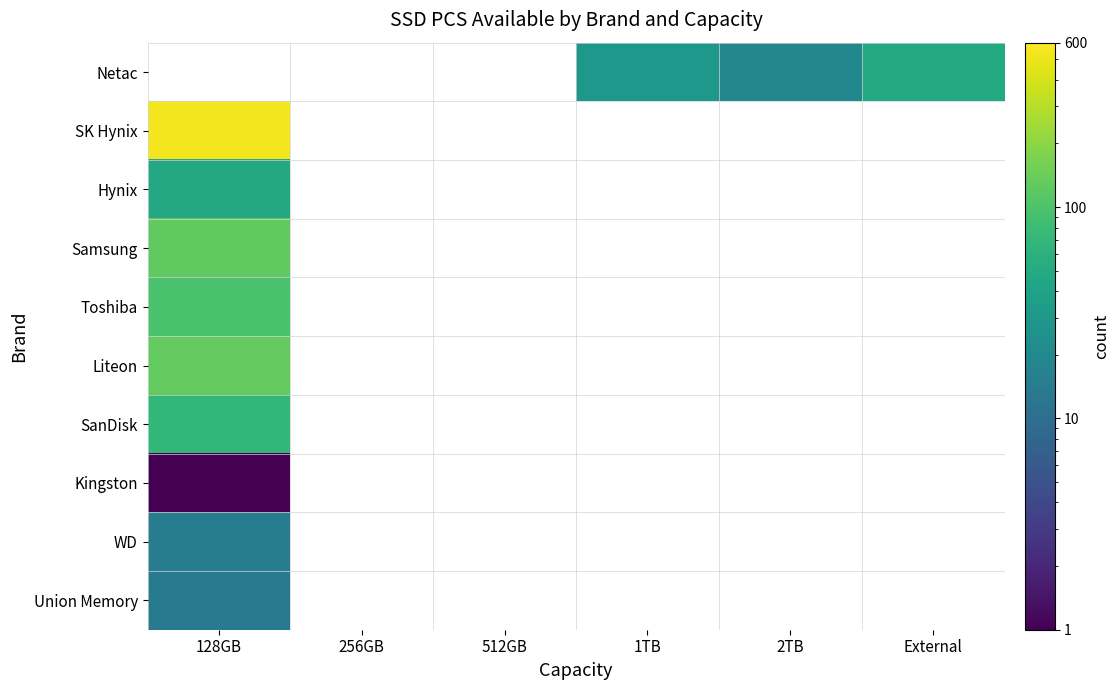

At which label does Kingston reach its minimum?

128GB